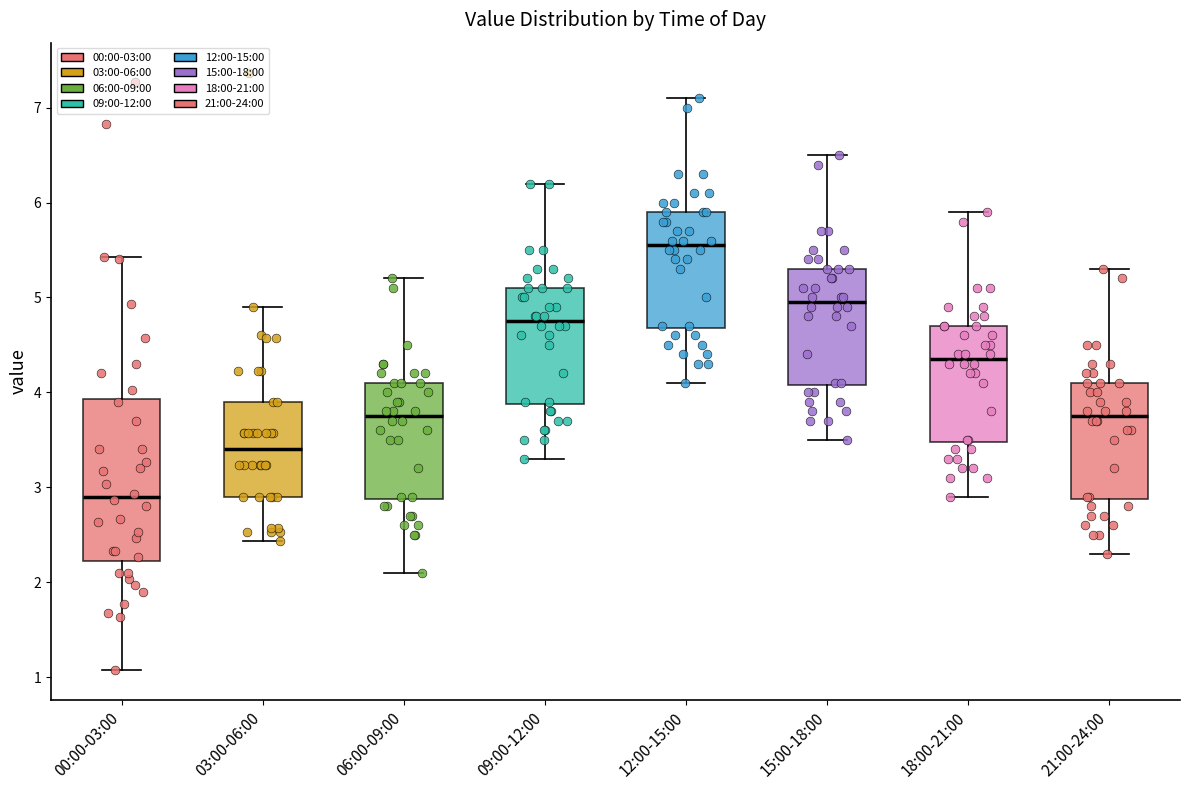

Where is the upper edge of the box for 00:00-03:00 on the y-axis? The values are not printed on the chart, so give them approximately, as read against the axis.

3.9